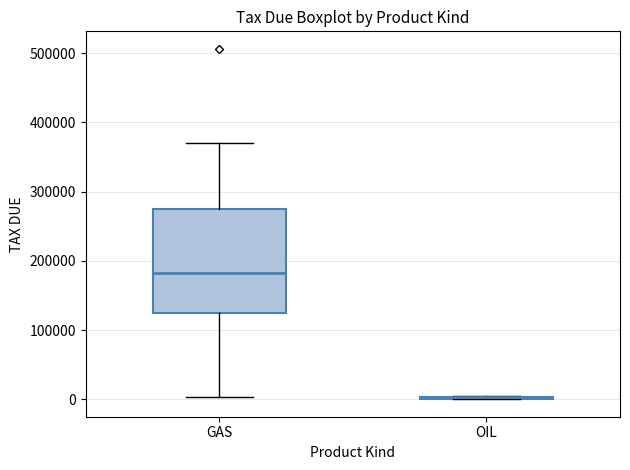

Reading left to right, transcribe this box plot: for each box, give where its median line is, the range the box spans, and where its two whiskers end, as read against the y-axis. The values are not printed on the chart, so give them approximately, as read against the axis.

GAS: median 180000, box 120000 to 270000, whiskers 0 to 370000
OIL: box collapsed to a line at 0, whiskers 0 to 10000